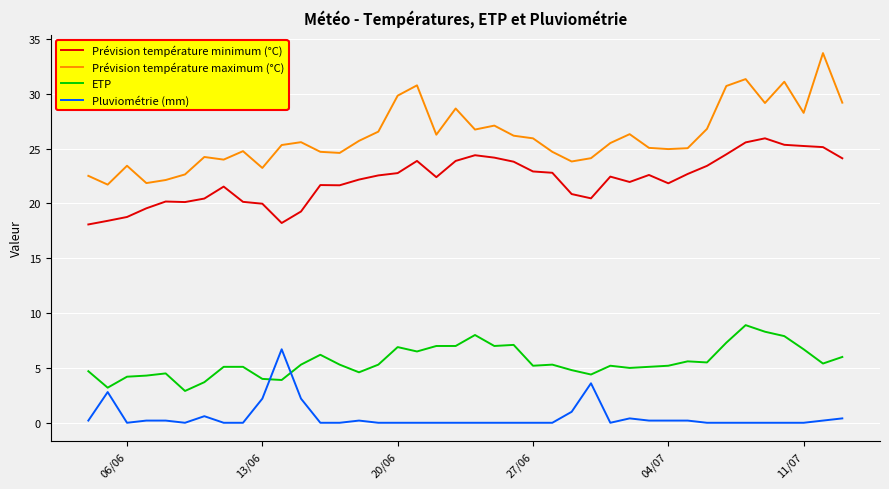

List the series in order of their overall mean, highest first.

Prévision température maximum (°C), Prévision température minimum (°C), ETP, Pluviométrie (mm)